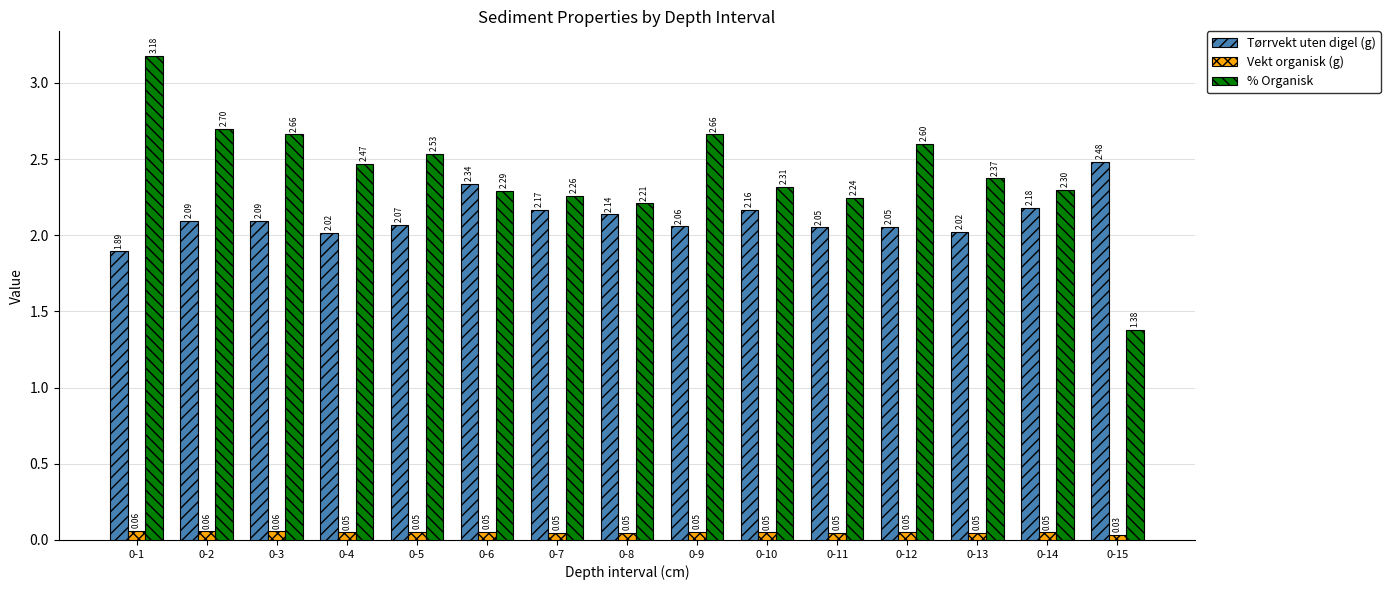

True or false: Tørrvekt uten digel (g) has a value of 0.9 at 0-7.

False